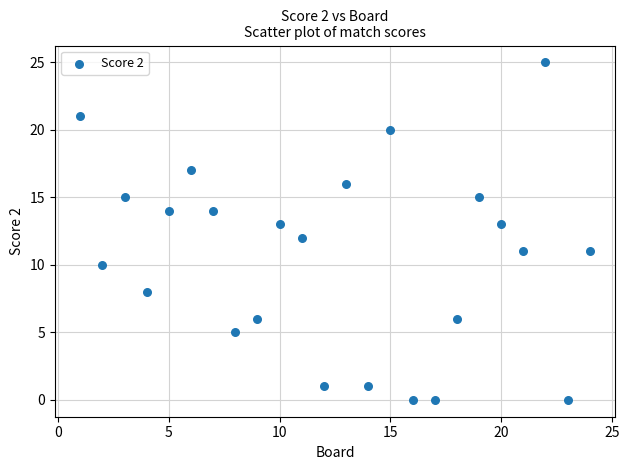

What is the range of X values (max minus min)?

23